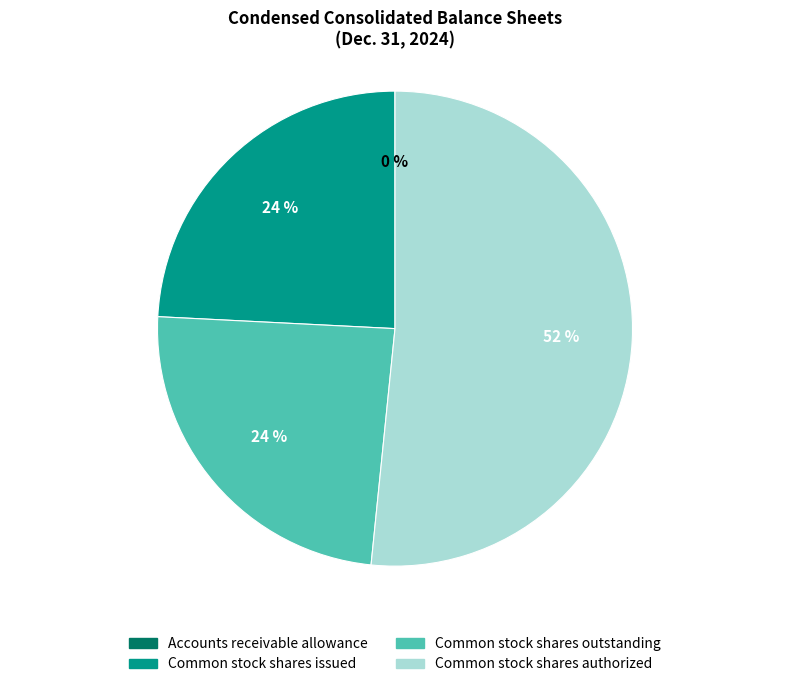

To the nearest percent, what portion does Common stock shares outstanding represent?

24%